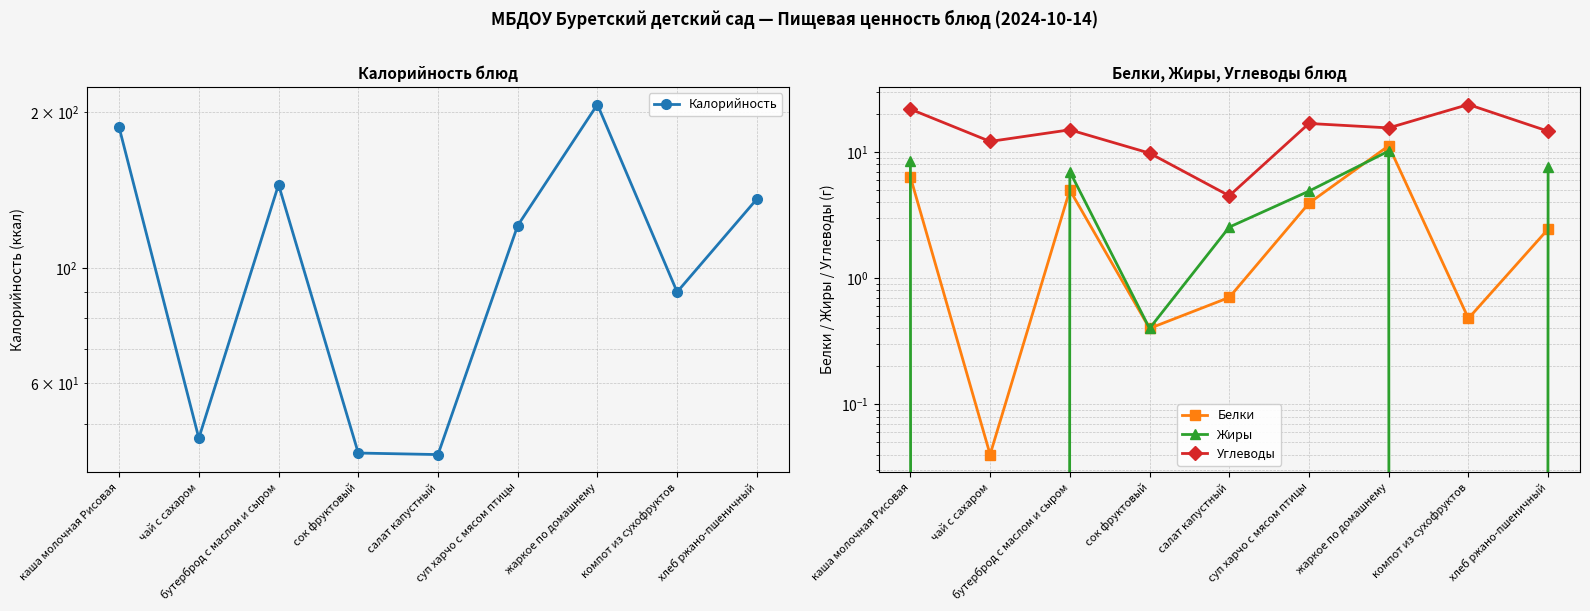

Reading left to right, what are all the values shown in this chart?

Калорийность: 187.0	47.0	145.0	44.0	43.7	120.9	207.0	90.0	136.0
Белки: 6.3	0.0	5.0	0.4	0.7	3.9	11.2	0.5	2.5
Жиры: 8.5	0.0	7.0	0.4	2.5	4.9	10.2	0.0	7.5
Углеводы: 21.9	12.1	15.0	9.8	4.5	16.8	15.5	23.8	14.6